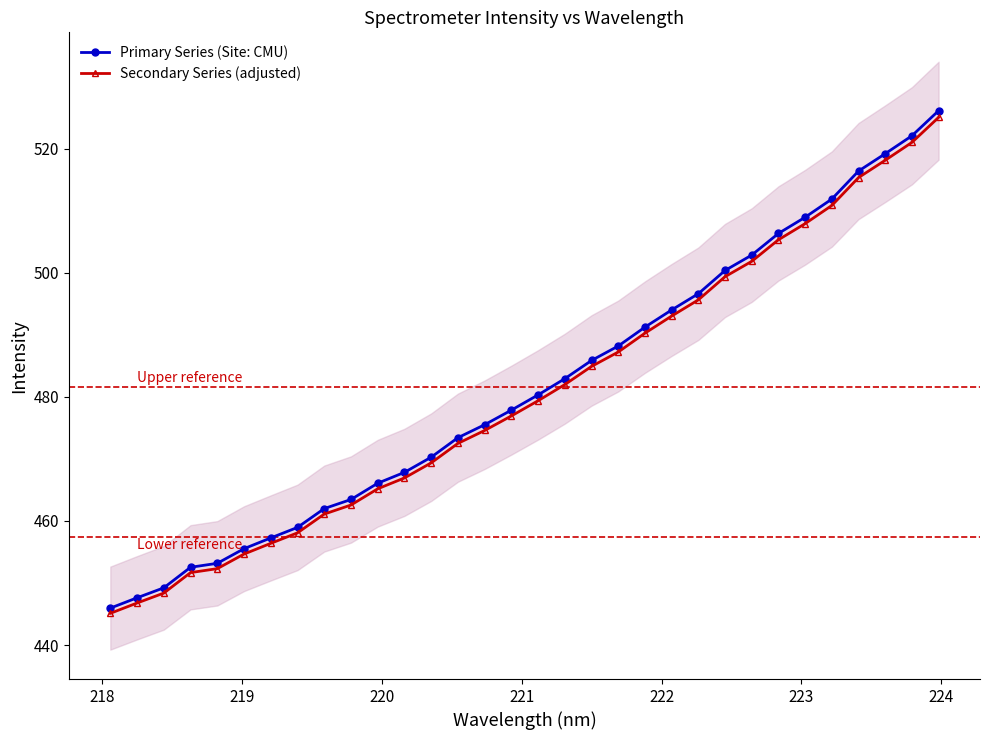

True or false: Primary Series (Site: CMU) and Secondary Series (adjusted) intersect in this chart.

False